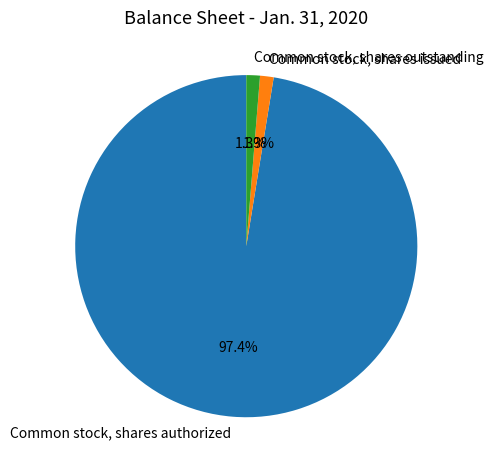

What is the majority slice?

Common stock, shares authorized